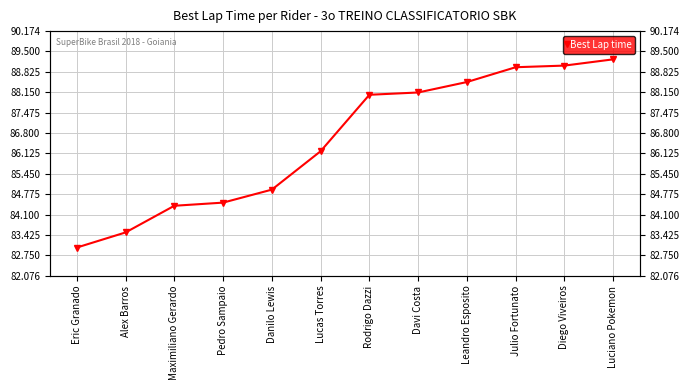

Is it true that the value at Rodrigo Dazzi is 88.1?

True